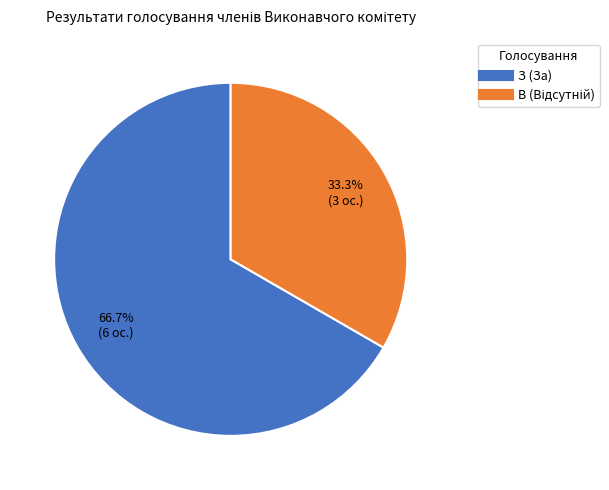

To the nearest percent, what is the difference between the largest and smallest slice percentages?

33%